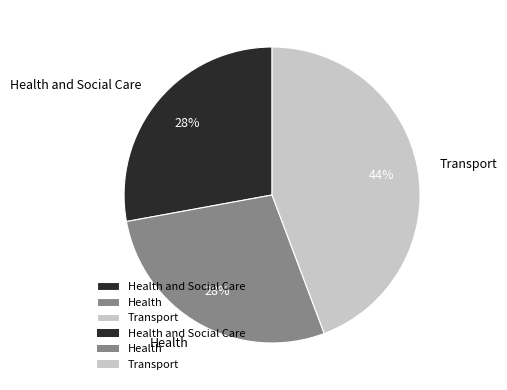

Which has a higher value, Transport or Health?

Transport